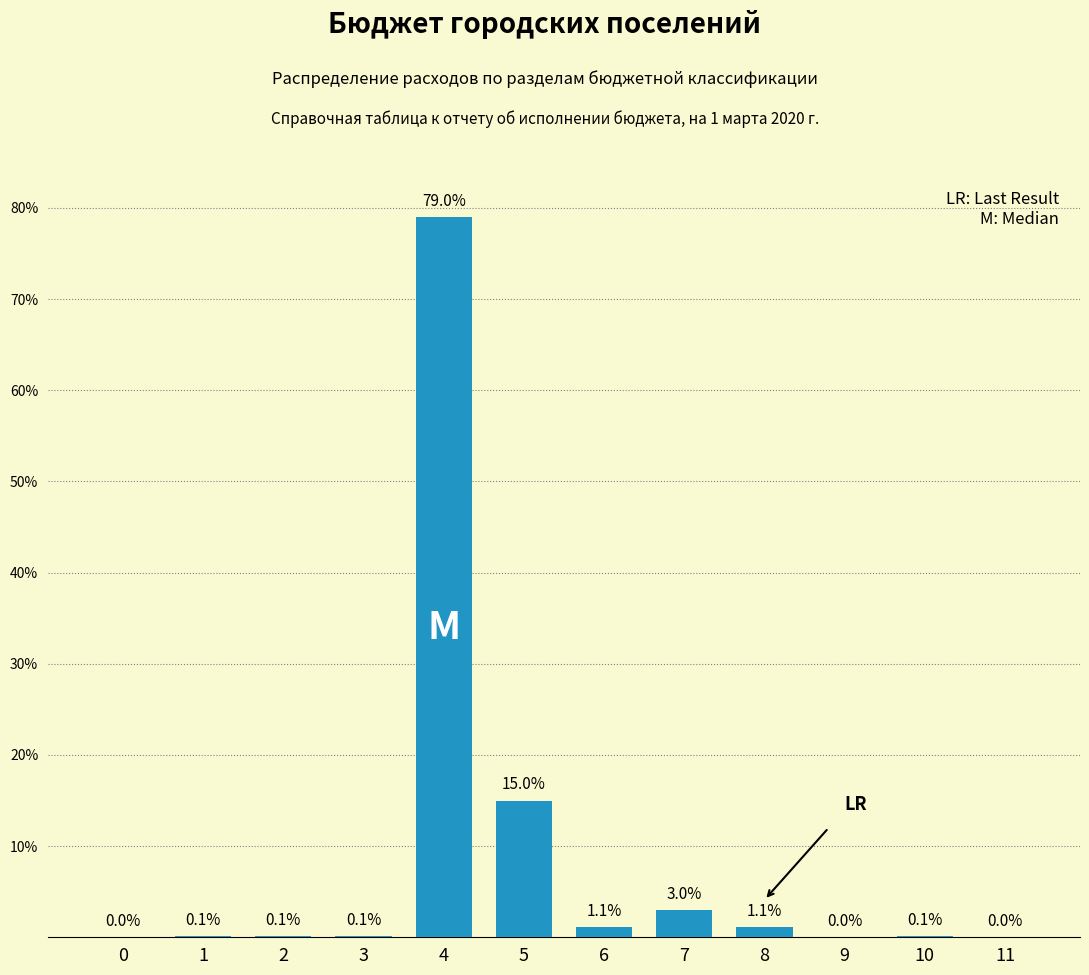

Reading right to left, what are all the values shown in this chart?

11=0.0	10=0.1	9=0.0	8=1.1	7=3.0	6=1.1	5=15.0	4=79.0	3=0.1	2=0.1	1=0.1	0=0.0